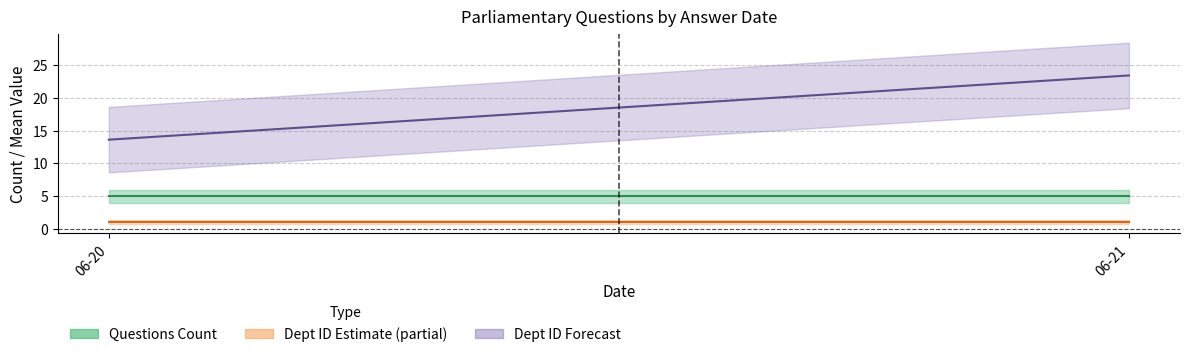

What is the approximate value of House ID Mean at 06-21?

1.0